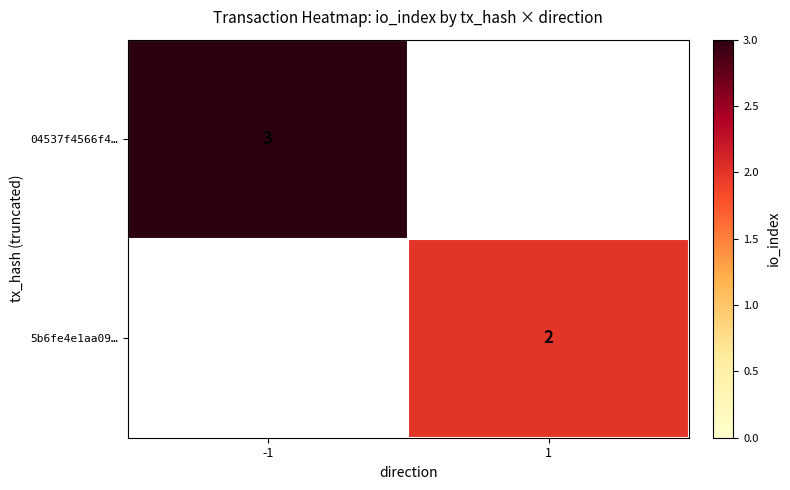

True or false: 04537f4566f4… has a value of 3 at -1.

True